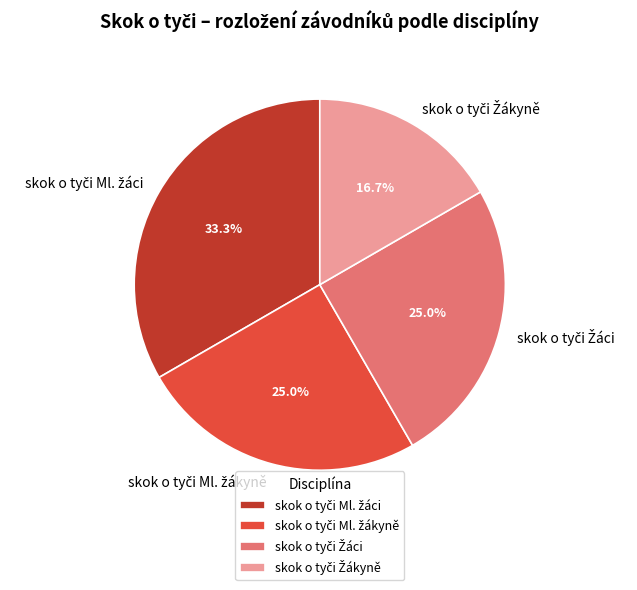

Is there any slice that represents more than half of the pie?

No